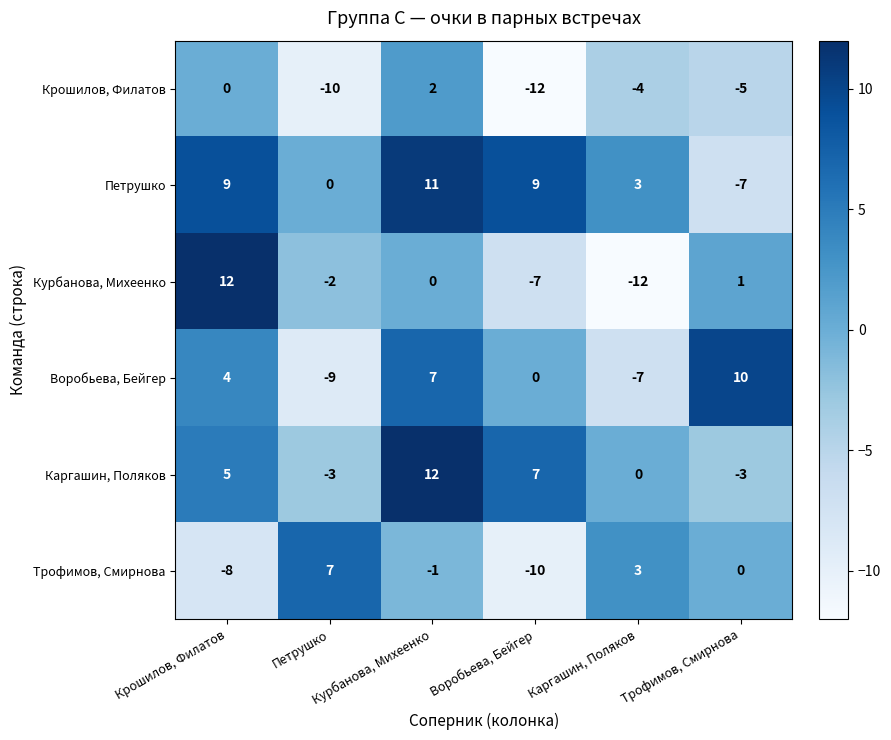

At how many categories does at least one series exceed 6?

5